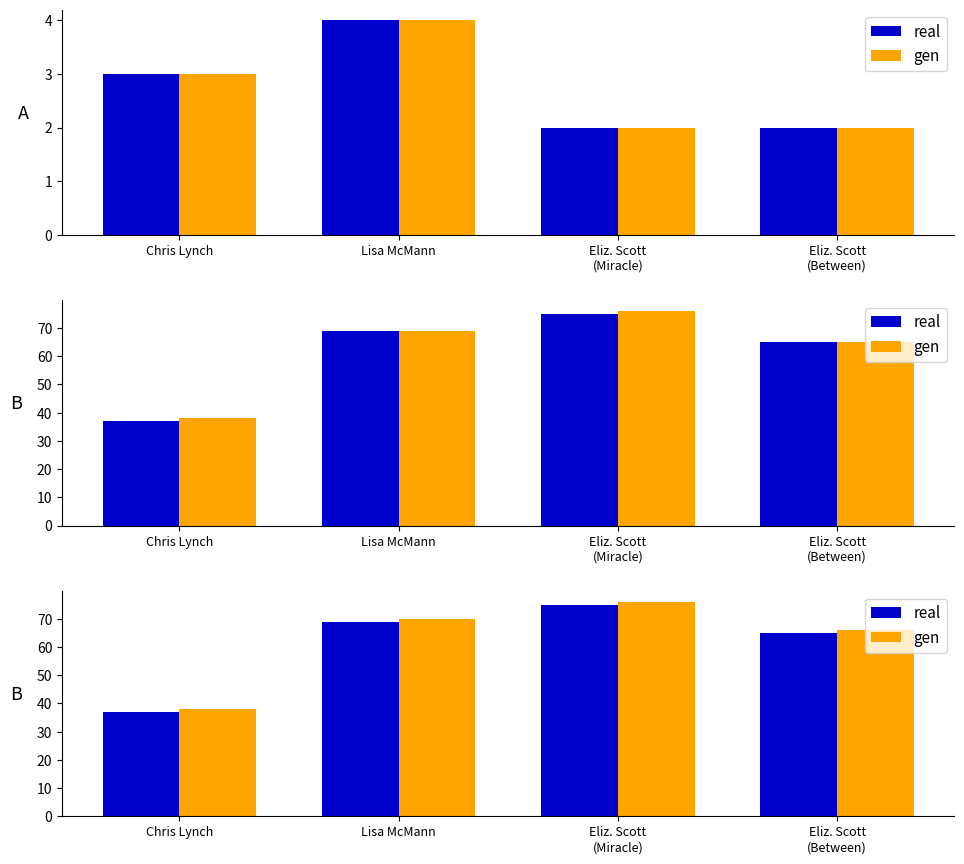

Reading right to left, what are all the values shown in this chart?

real: 65	75	69	37
gen: 66	76	70	38